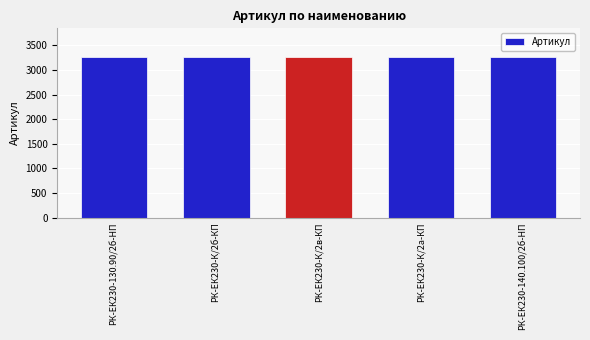

What is the average value?

3257